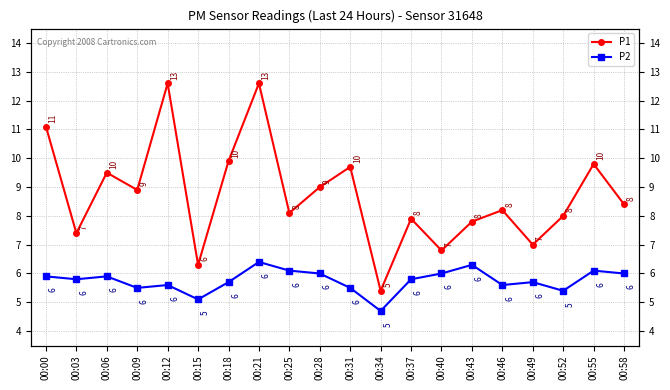

At which label is P1 closest to 9?

00:28